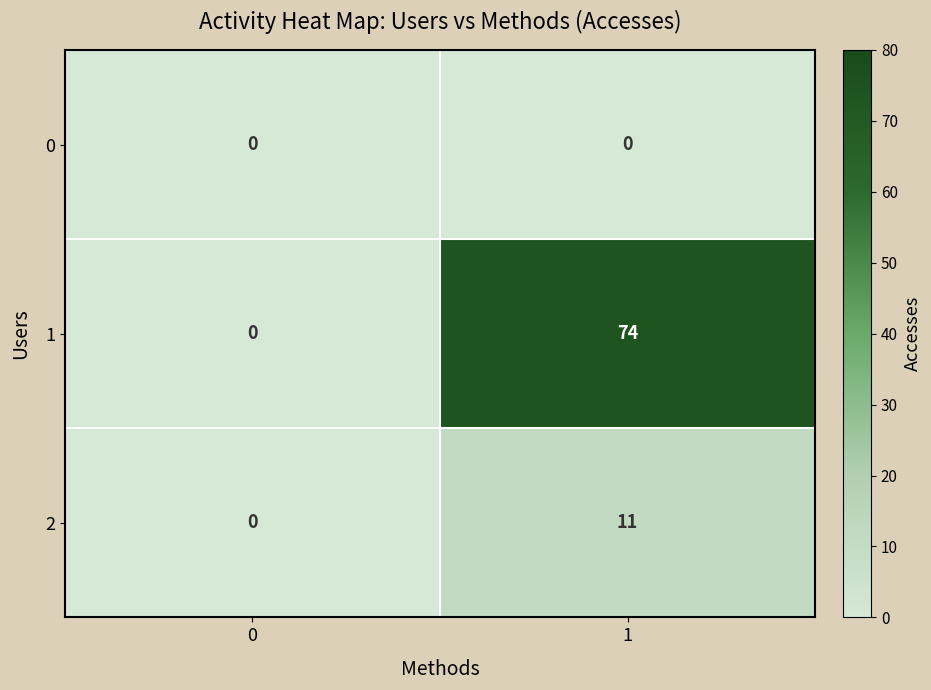

The 2 series shows 0 at 0. True or false?

True